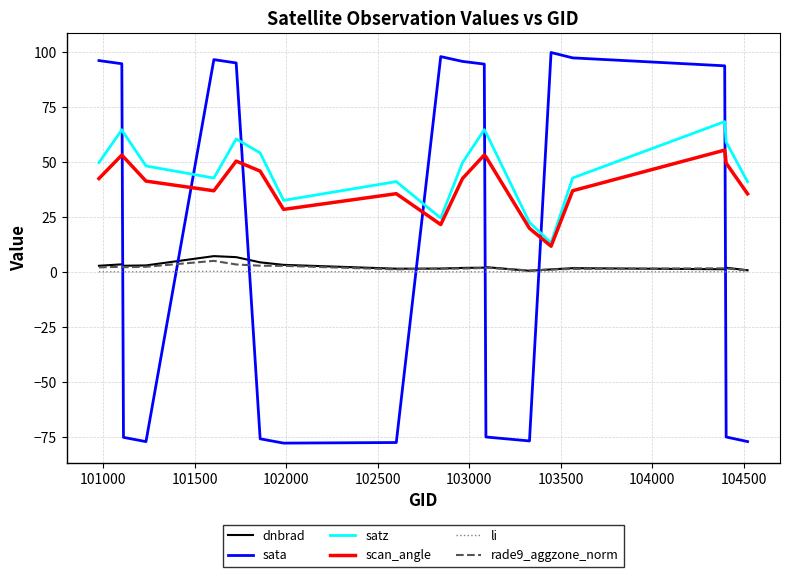

What is the maximum value for rade9_aggzone_norm?

5.0